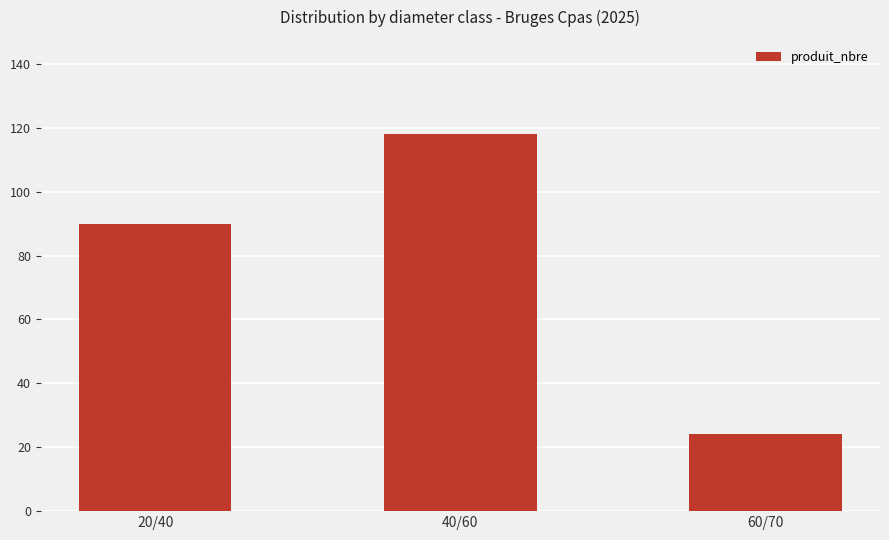

What is the smallest value displayed?

24